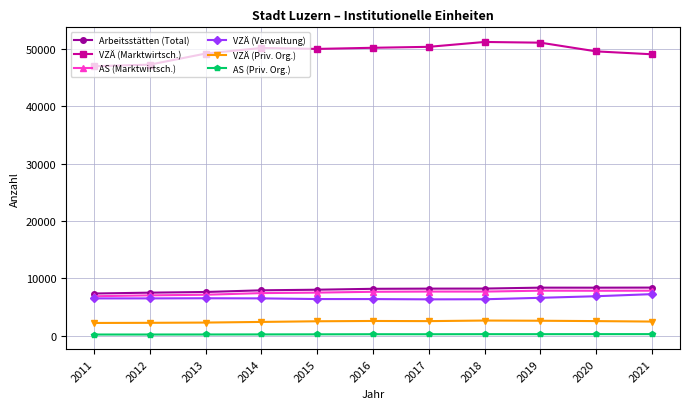

What is the value of the VZÄ (Priv. Org.) point at the 3rd from the left?

2318